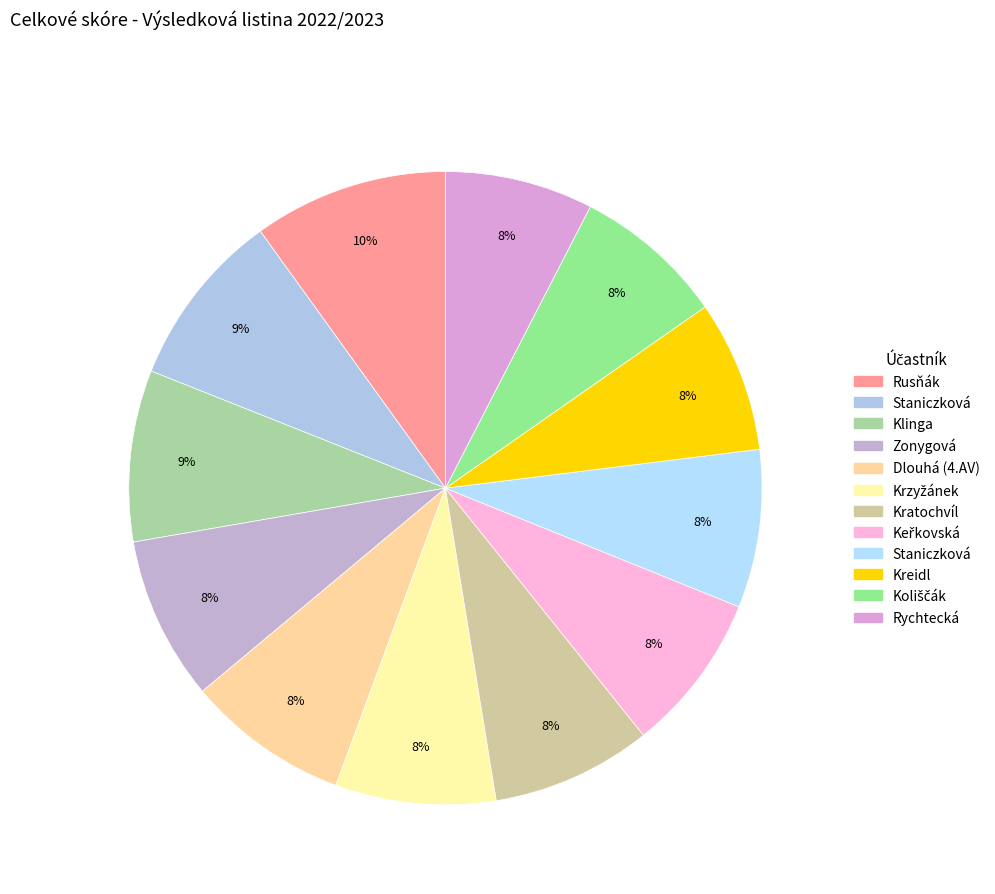

How many segments does this pie chart have?

12